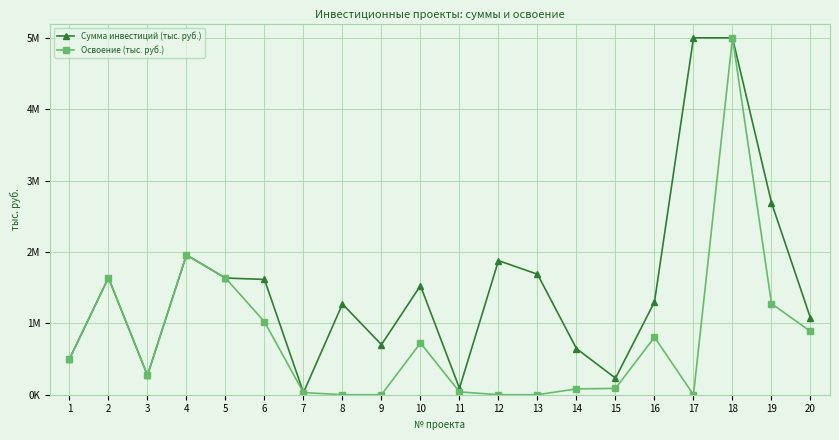

The Сумма инвестиций (тыс. руб.) series shows 1615000 at 6. True or false?

True